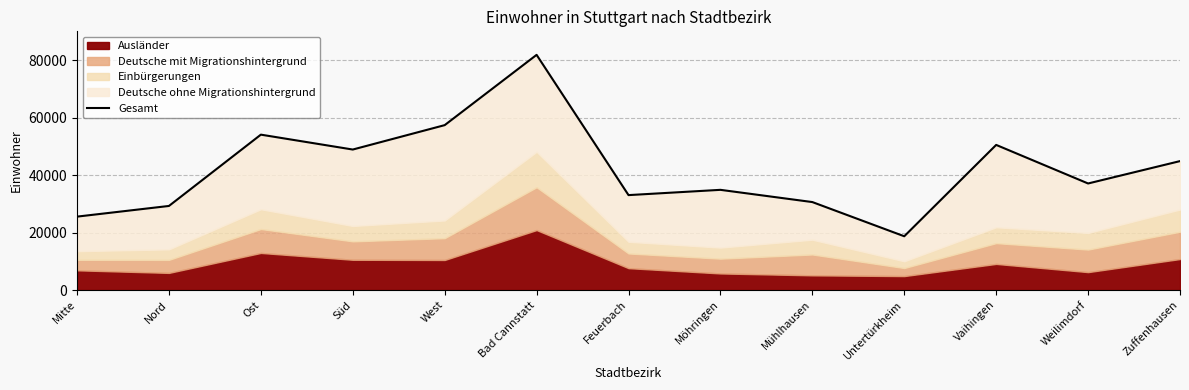

True or false: the data shows 25559 at Mitte.

True